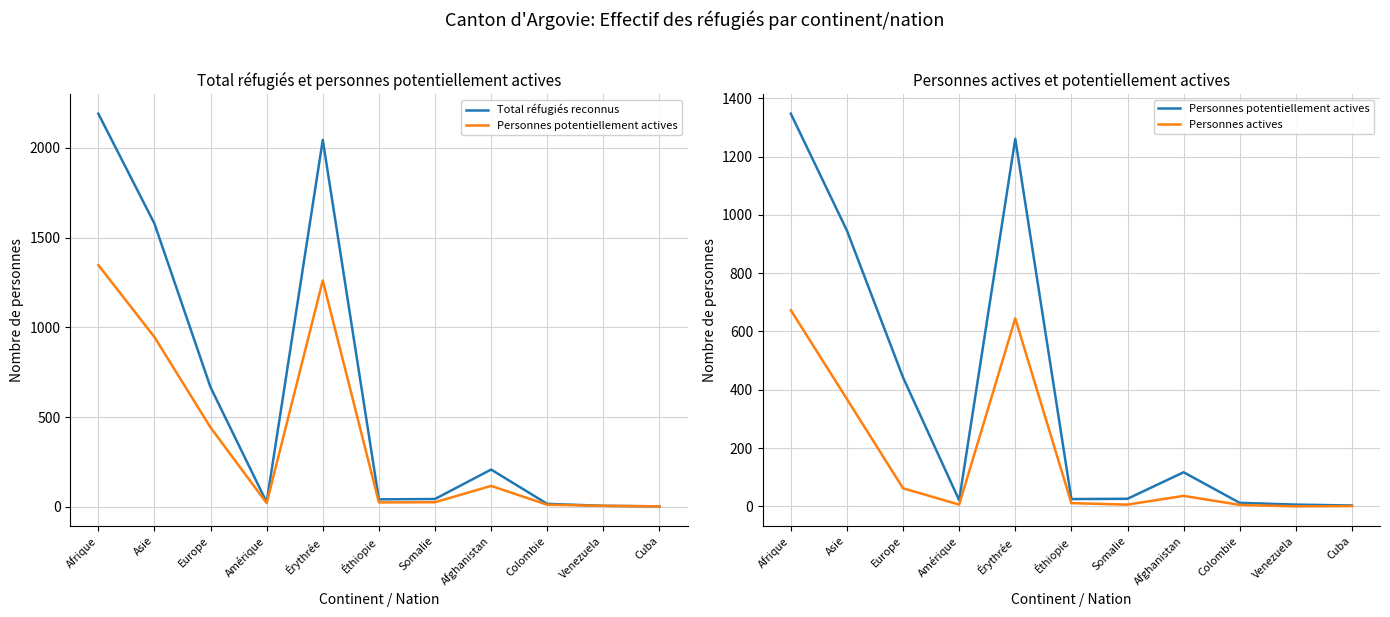

Which series has the largest total across all categories?

Total réfugiés reconnus